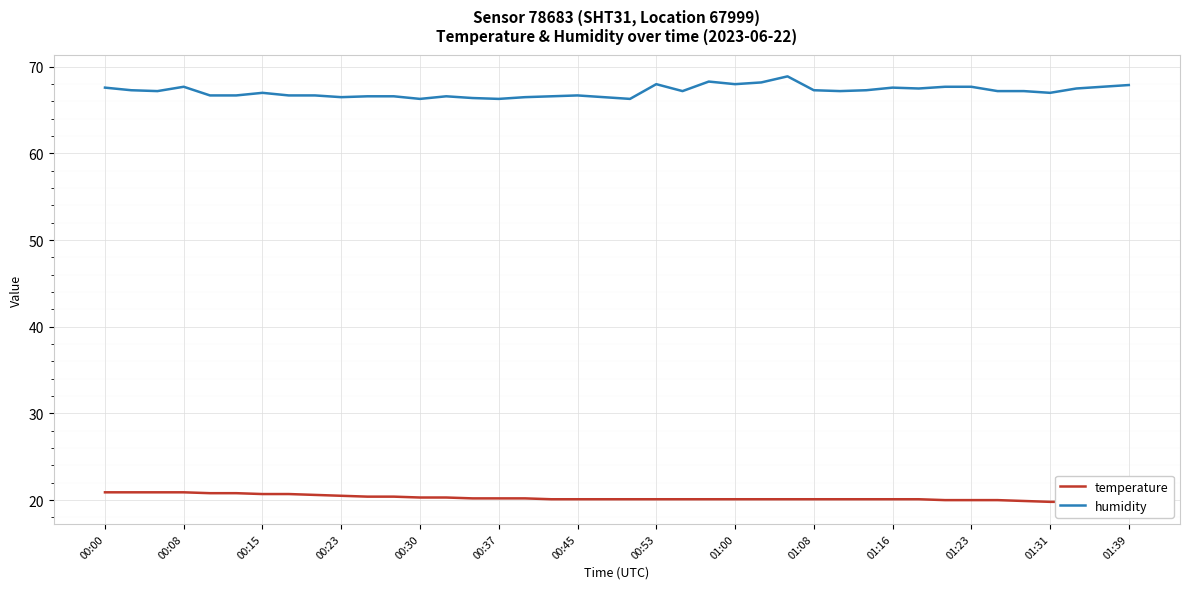

The humidity series shows 66.5 at 00:23. True or false?

True